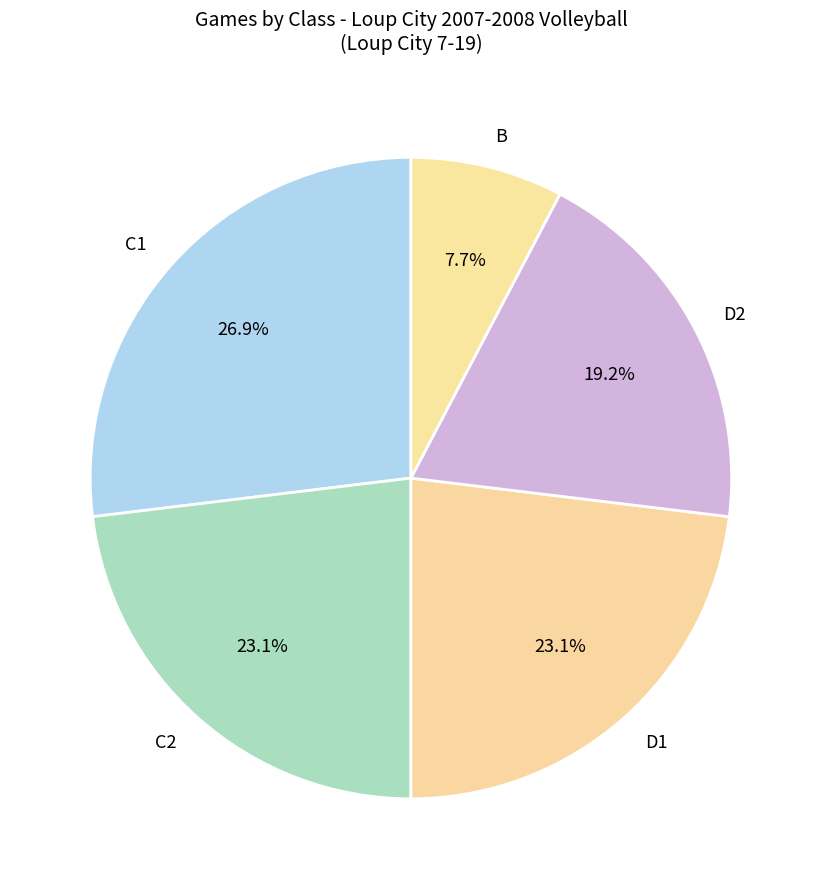

Is there any slice that represents more than half of the pie?

No